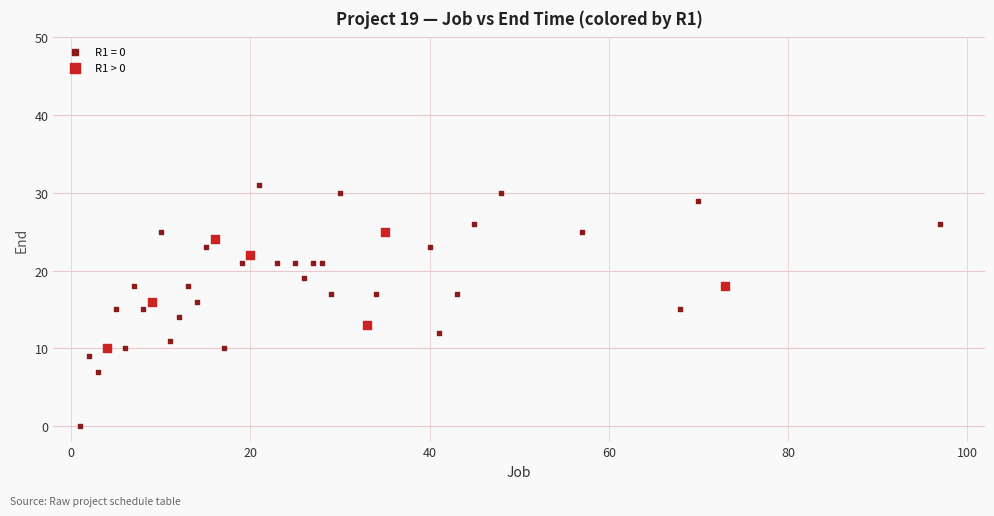

Which series has the largest Y range (max minus min)?

R1 = 0